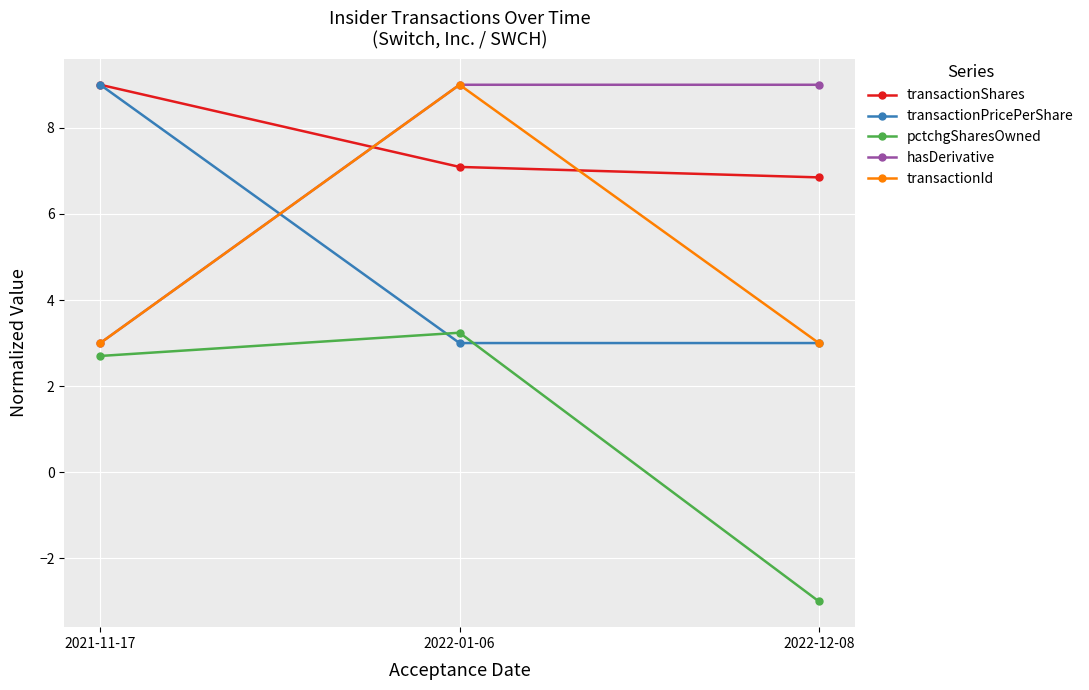

Count the number of data series in this chart.

5